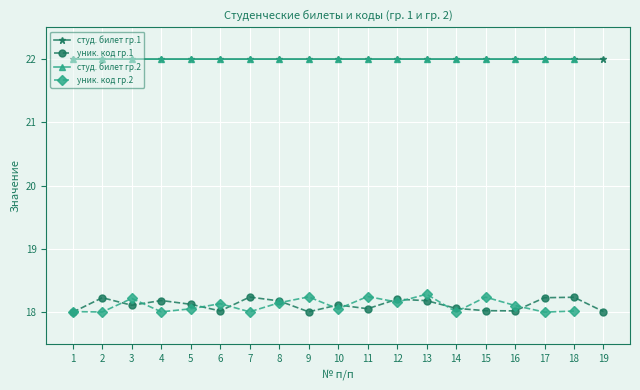

What is the average value of the студ. билет гр.1 series?

22.0